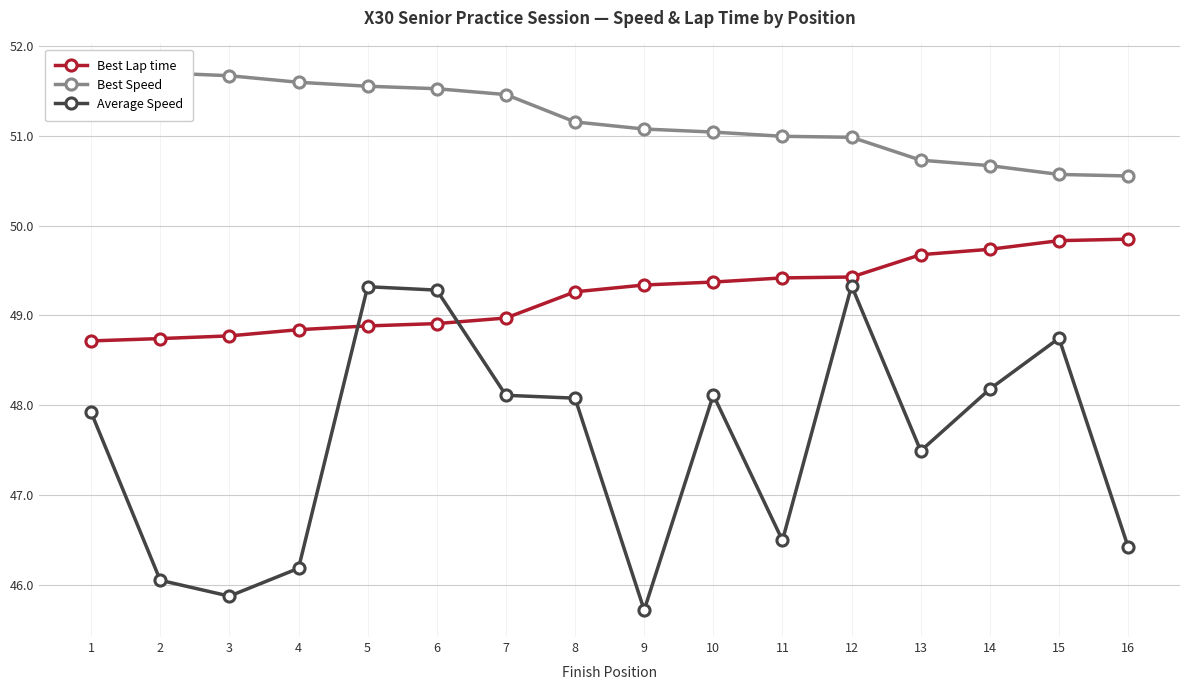

What are all the series names shown in the legend?

Best Lap time, Best Speed, Average Speed